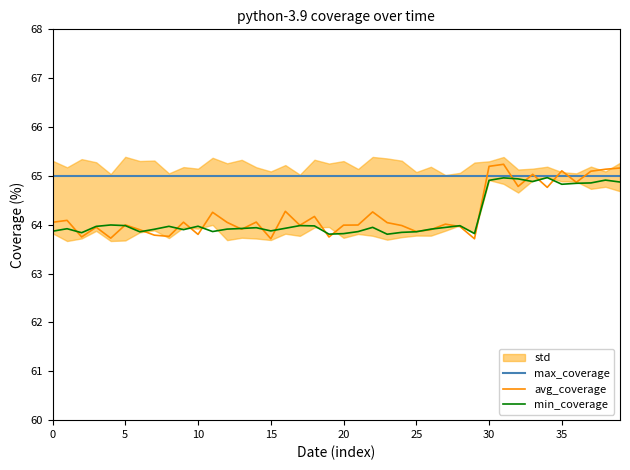

Which label corresponds to the smallest value in the chart?

29